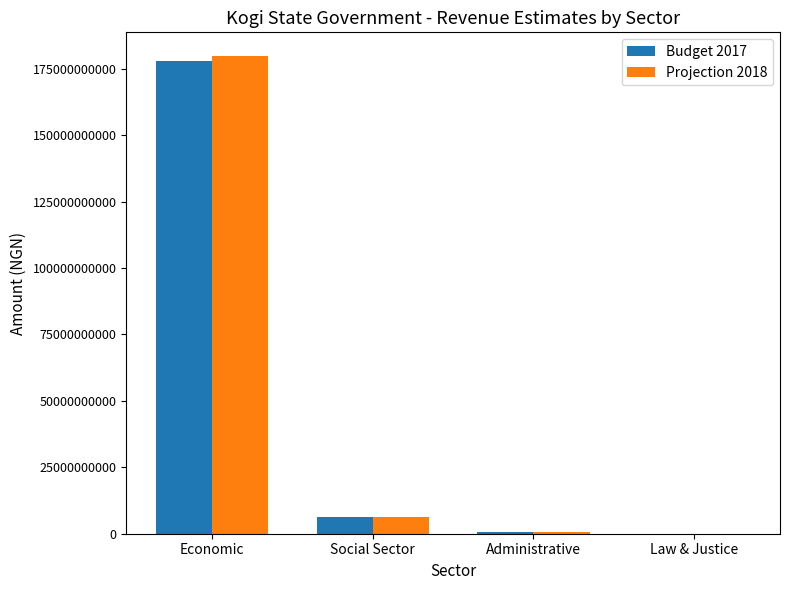

Which category has the highest value in the Budget 2017 series?

Economic